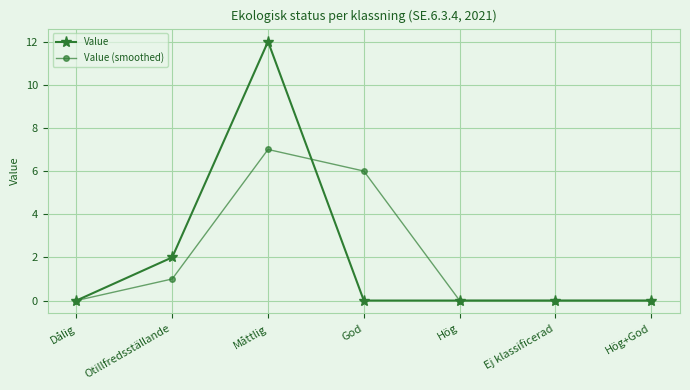

Reading left to right, list all the values displayed in this chart.

Value: 0	2	12	0	0	0	0
Value (smoothed): 0	1	7	6	0	0	0